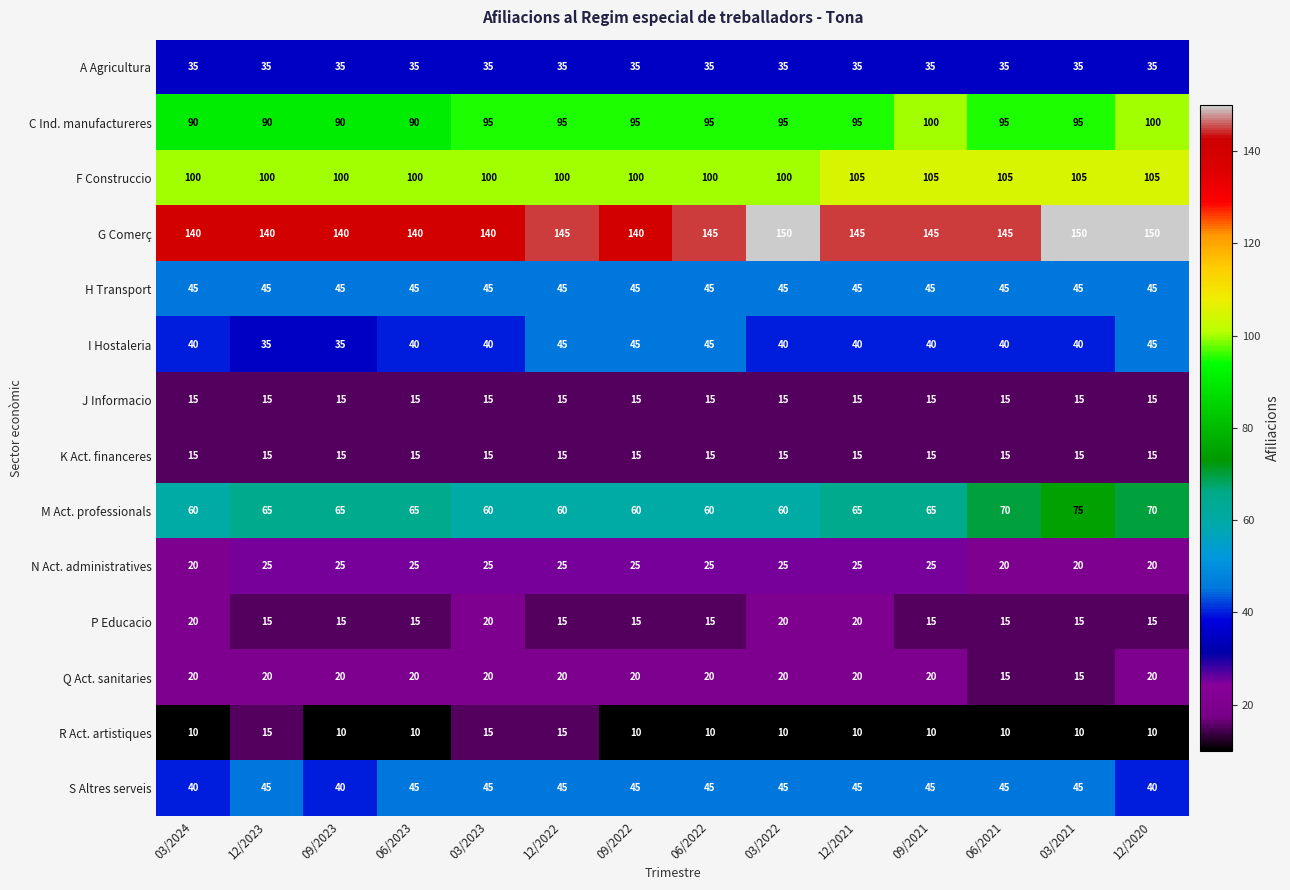

What is the greatest value displayed?

150